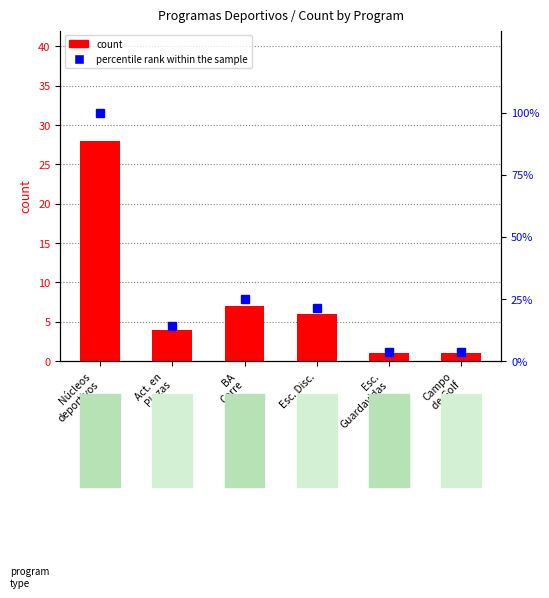

What is the label of the 6th bar from the left?

Campo
de Golf